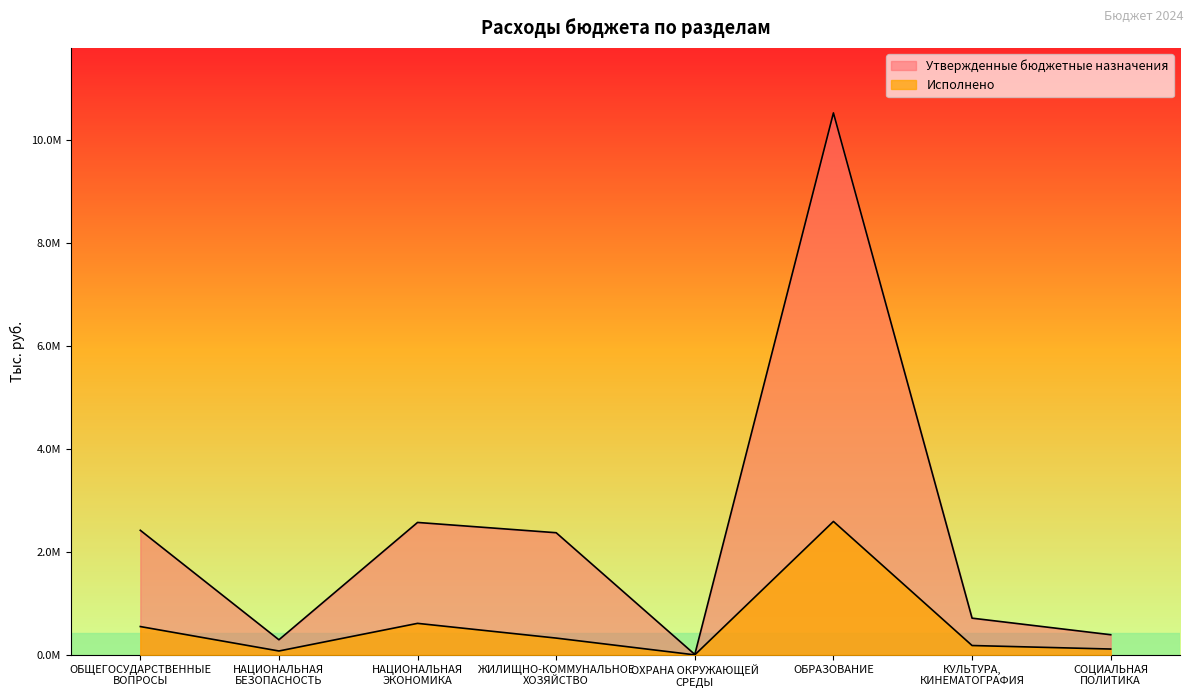

What are all the series names shown in the legend?

Утвержденные бюджетные назначения, Исполнено